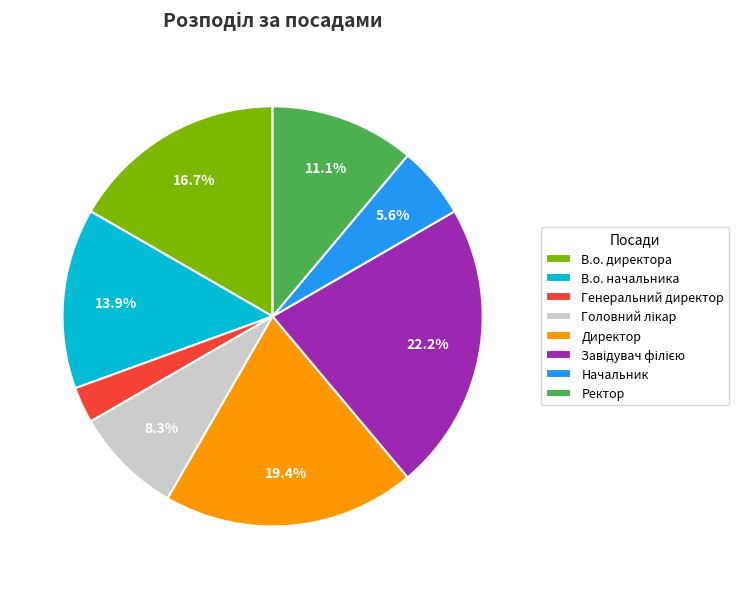

Which slice is the smallest?

Генеральний директор